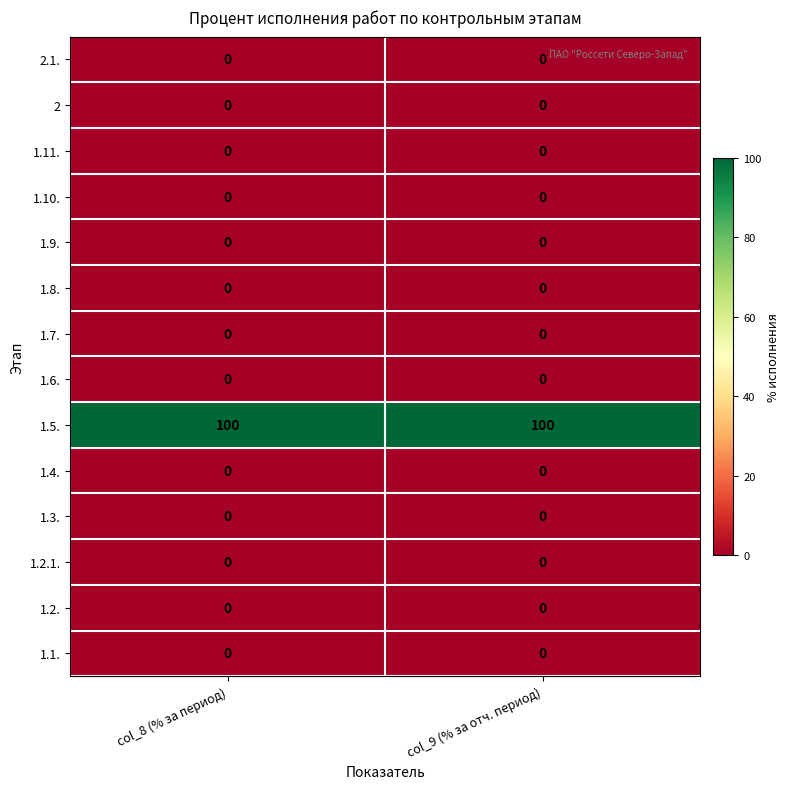

At how many categories does at least one series exceed 11?

2